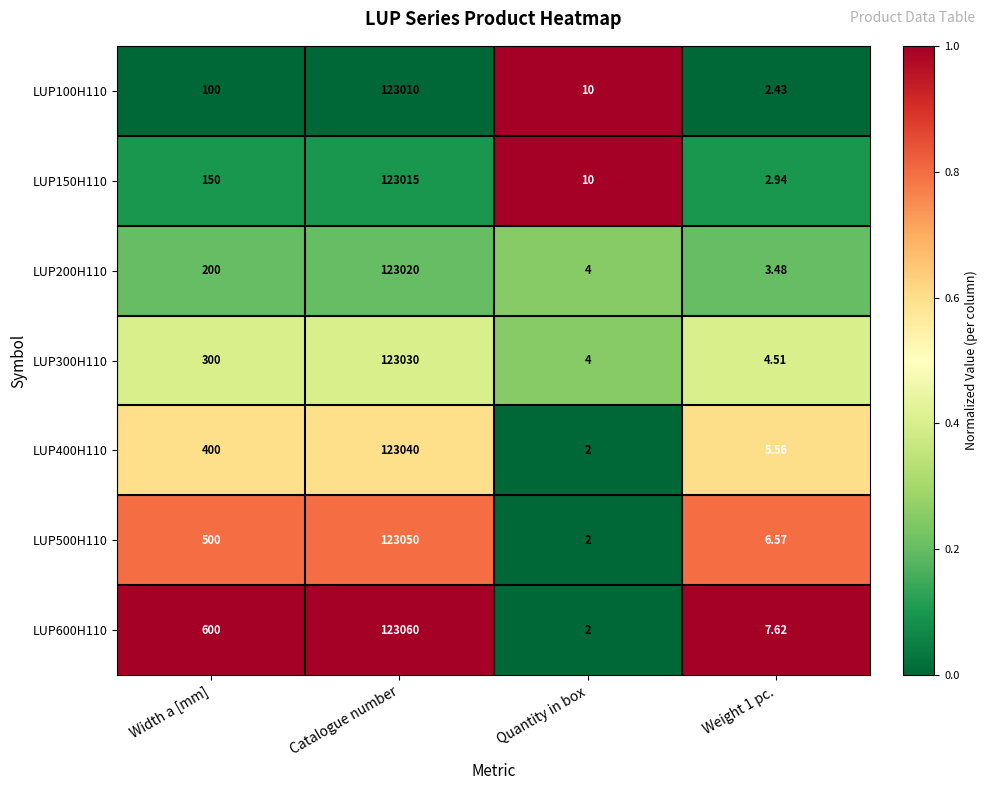

What is the difference between the highest and lowest values at Width a [mm]?

500.0